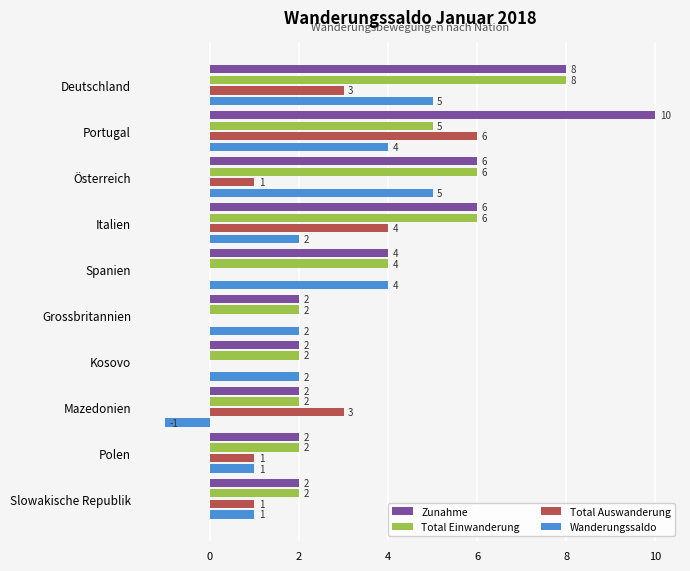

The Total Einwanderung series shows 4 at Grossbritannien. True or false?

False